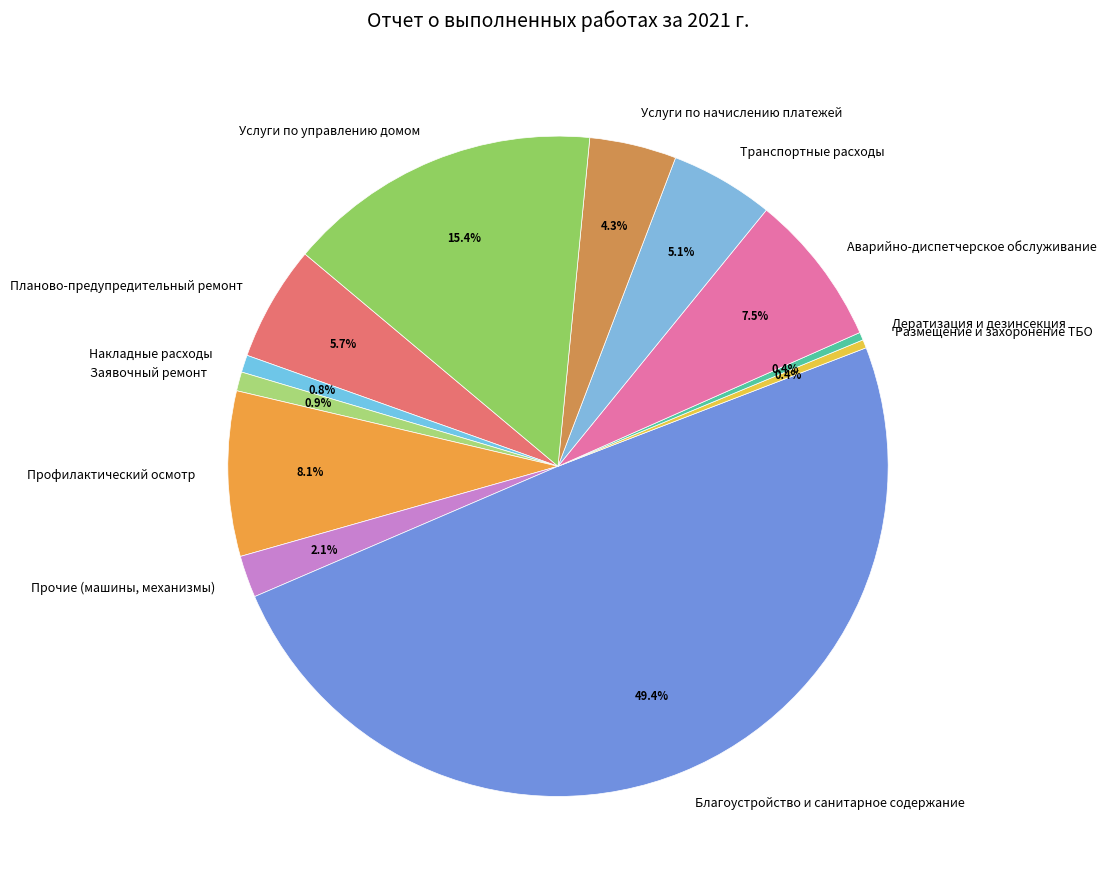

To the nearest percent, what percentage of the pie is Транспортные расходы?

5%